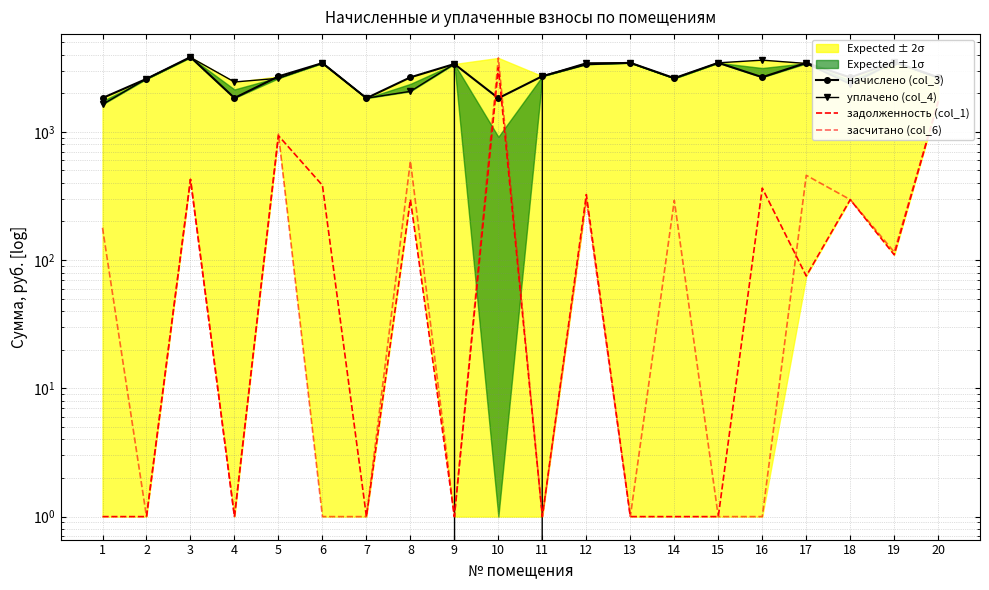

Where do уплачено (col_4) and задолженность (col_1) first cross each other?

9 and 10